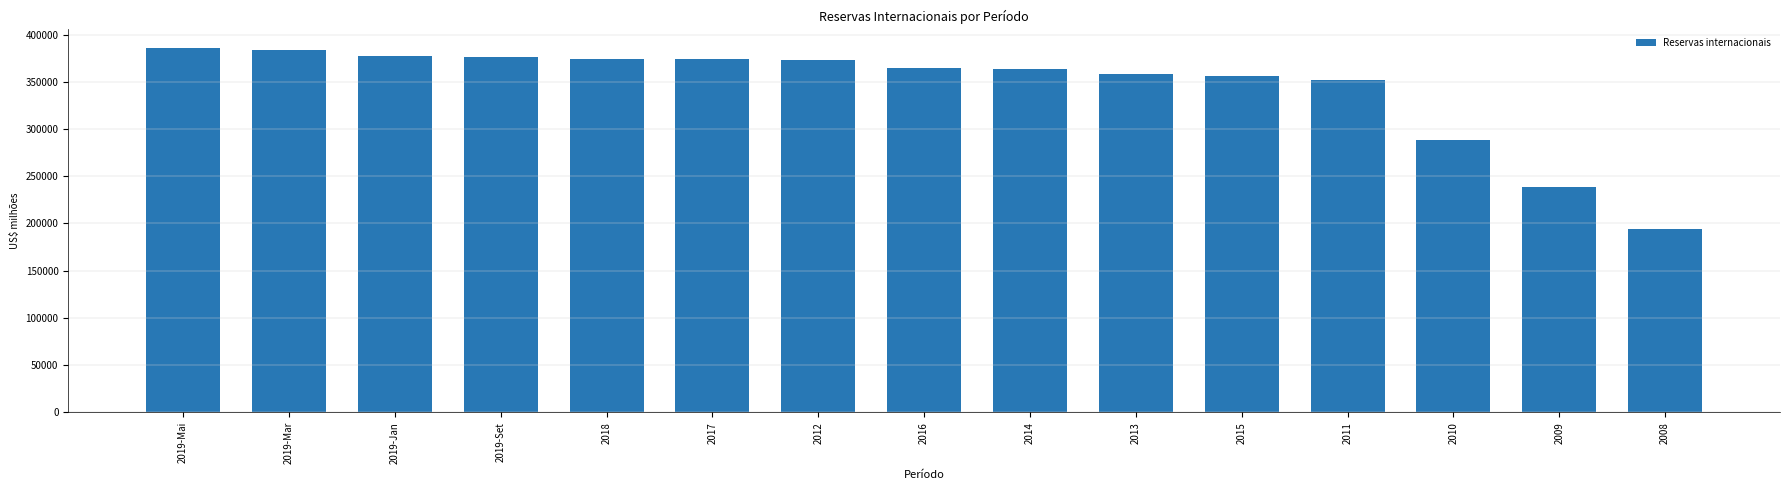

How many bars are there in total?

15